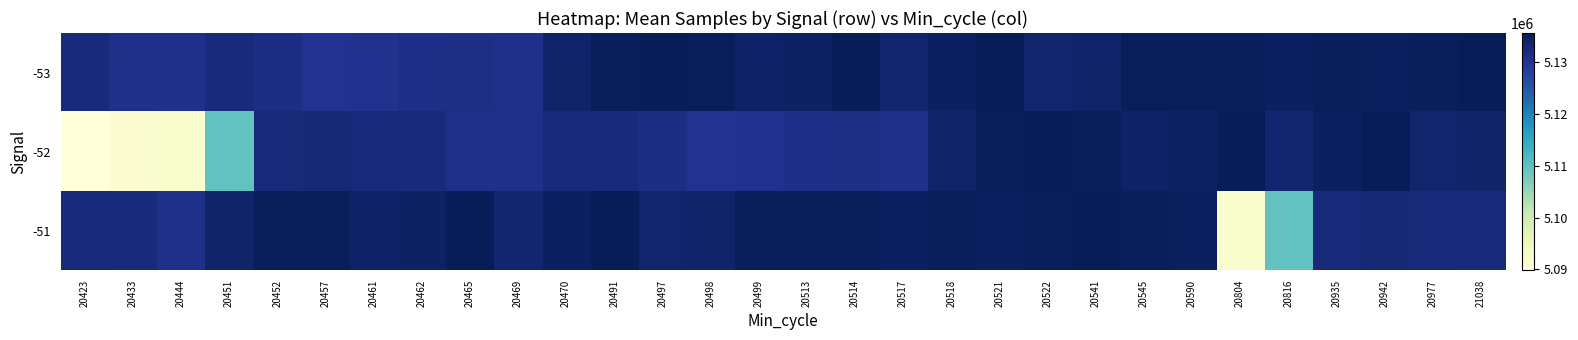

Reading left to right, extract all data points from this chart.

-53: 20423=5132140	20433=5130714	20444=5130695	20451=5132163	20452=5131402	20457=5130112	20461=5130438	20462=5130858	20465=5131327	20469=5130675	20470=5133704	20491=5135430	20497=5135465	20498=5135299	20499=5134138	20513=5134399	20514=5135634	20517=5133461	20518=5134644	20521=5135464	20522=5133590	20541=5133738	20545=5135289	20590=5135424	20804=5135452	20816=5134681	20935=5135320	20942=5134764	20977=5135239	21038=5135463
-52: 20423=5089800	20433=5090881	20444=5091599	20451=5109630	20452=5132441	20457=5132712	20461=5132533	20462=5132140	20465=5130714	20469=5130695	20470=5132528	20491=5132163	20497=5131402	20498=5130112	20499=5130438	20513=5130858	20514=5131327	20517=5130675	20518=5133704	20521=5135430	20522=5135465	20541=5135299	20545=5134138	20590=5134399	20804=5135634	20816=5133461	20935=5134644	20942=5135464	20977=5133590	21038=5133738
-51: 20423=5132533	20433=5132140	20444=5130675	20451=5133704	20452=5135430	20457=5135299	20461=5134138	20462=5134399	20465=5135634	20469=5133461	20470=5134644	20491=5135464	20497=5133590	20498=5133738	20499=5135289	20513=5135424	20514=5135452	20517=5134681	20518=5135320	20521=5134764	20522=5135239	20541=5135463	20545=5135242	20590=5135094	20804=5091599	20816=5109630	20935=5132441	20942=5132712	20977=5132528	21038=5132163